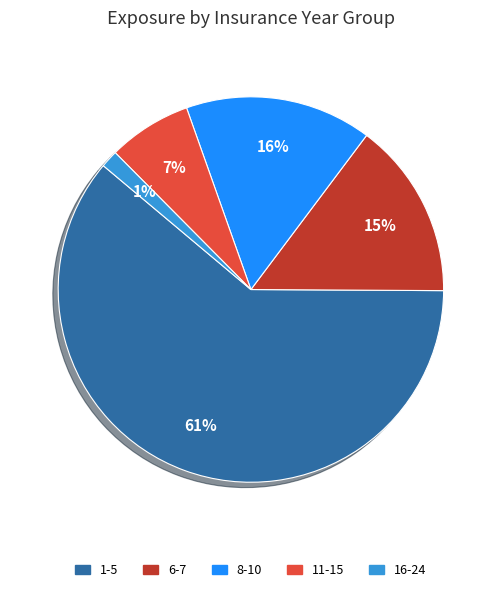

How many segments does this pie chart have?

5